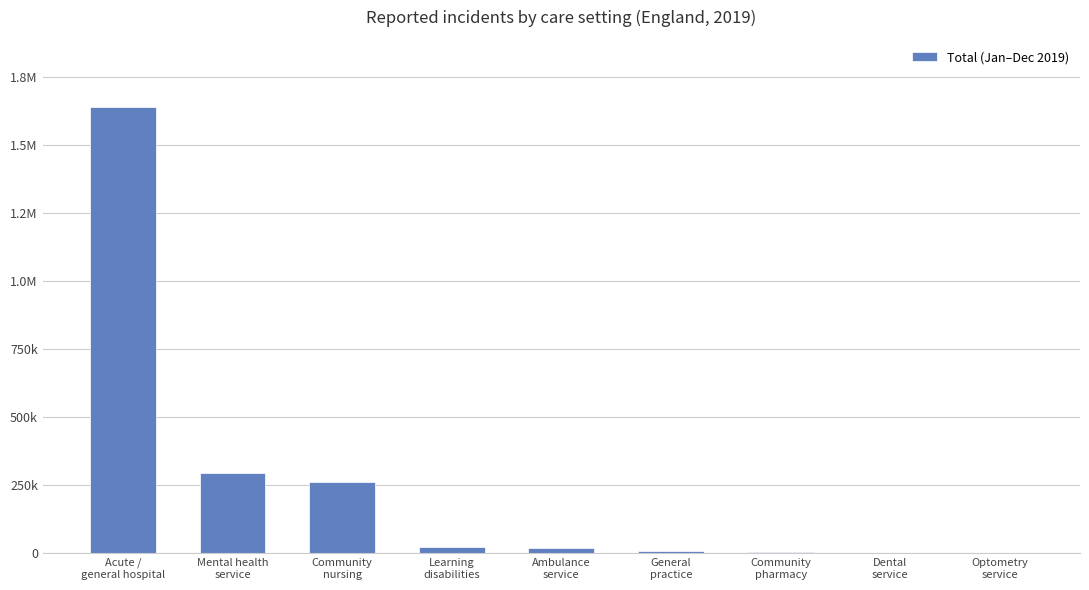

What is the label of the 8th bar from the right?

Mental health
service